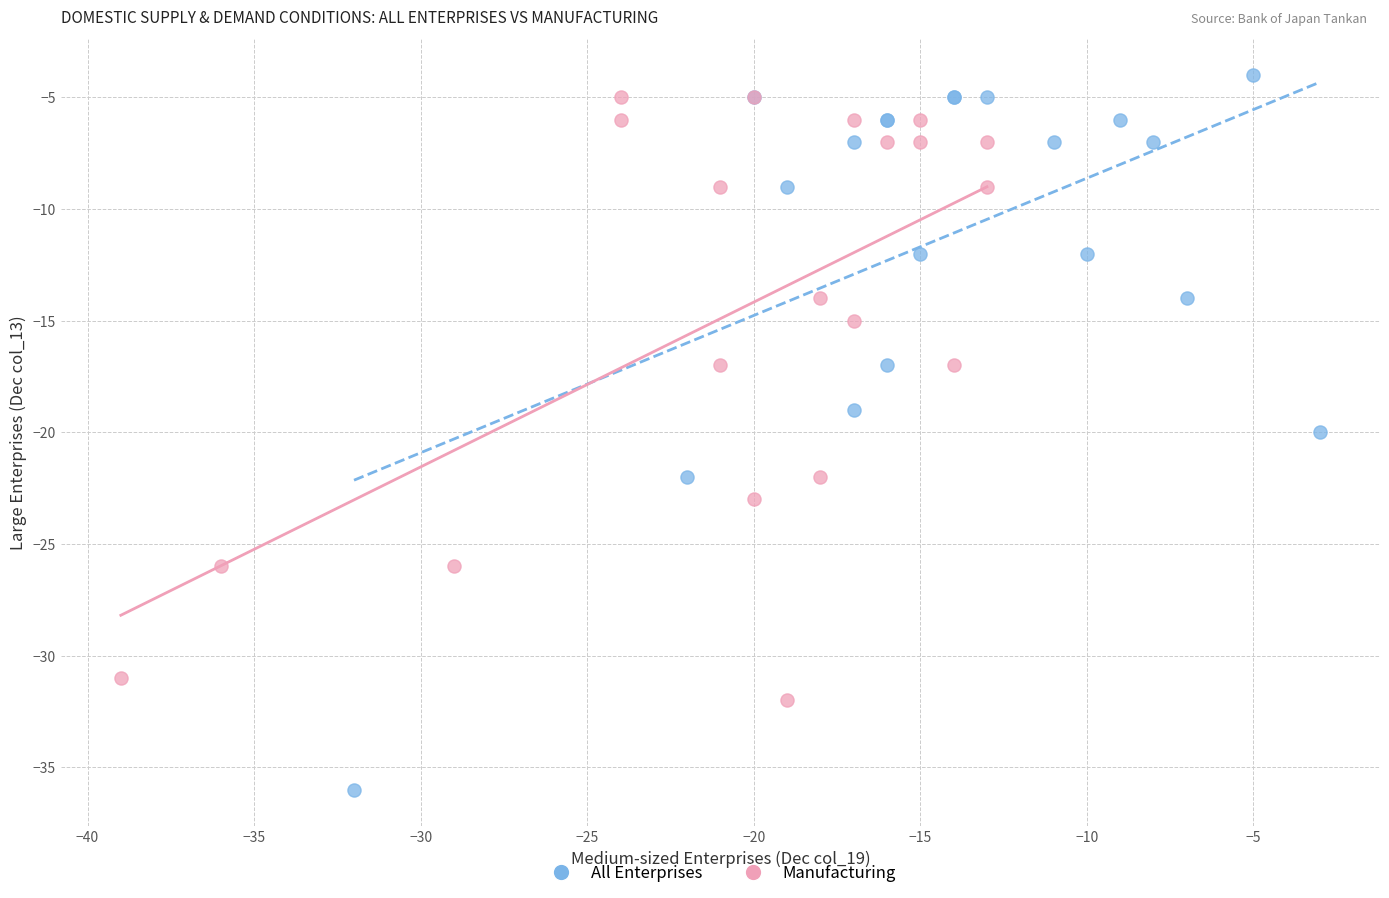

Which series reaches the minimum Y coordinate?

All Enterprises